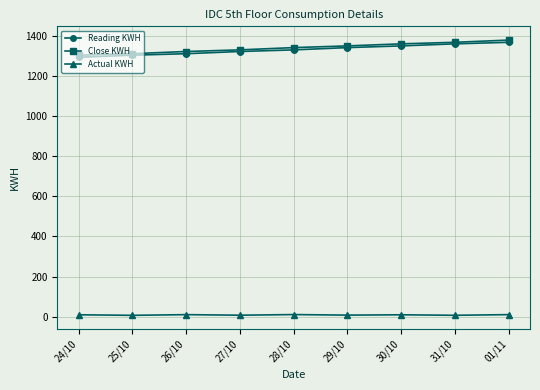

What is the greatest value displayed?

1377.8